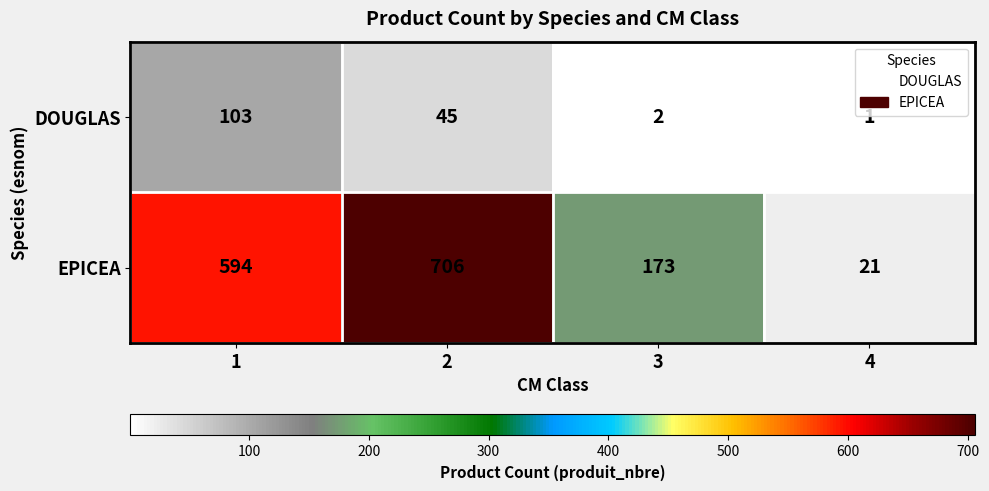

What is the difference between the highest and lowest values at 2?

661